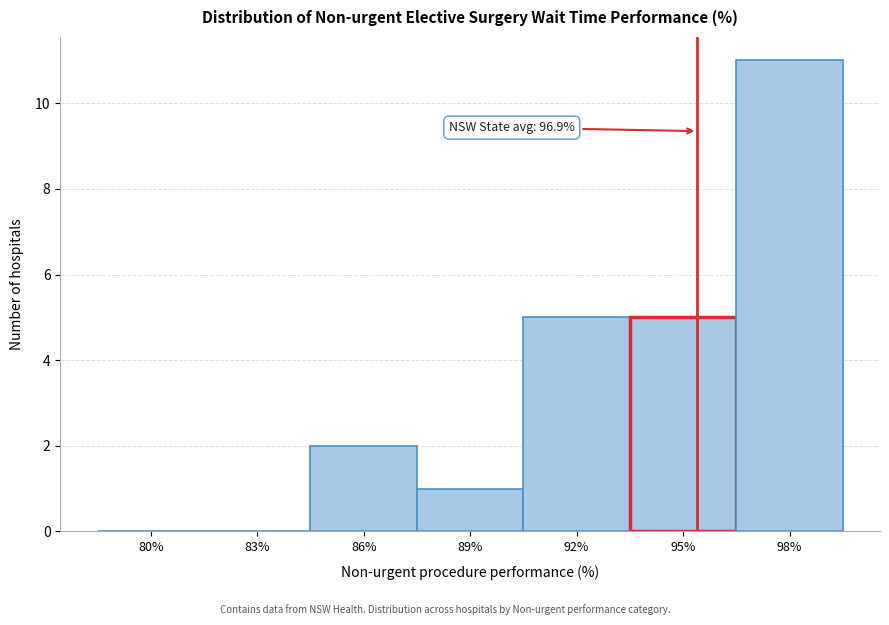

Reading right to left, extract all data points from this chart.

98%=11	95%=5	92%=5	89%=1	86%=2	83%=0	80%=0